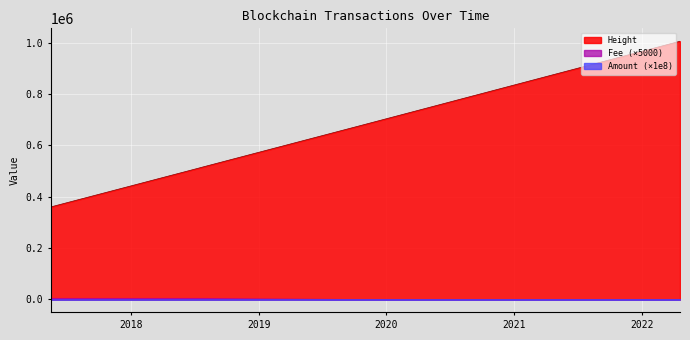

How many data points in Amount are above 0?

2